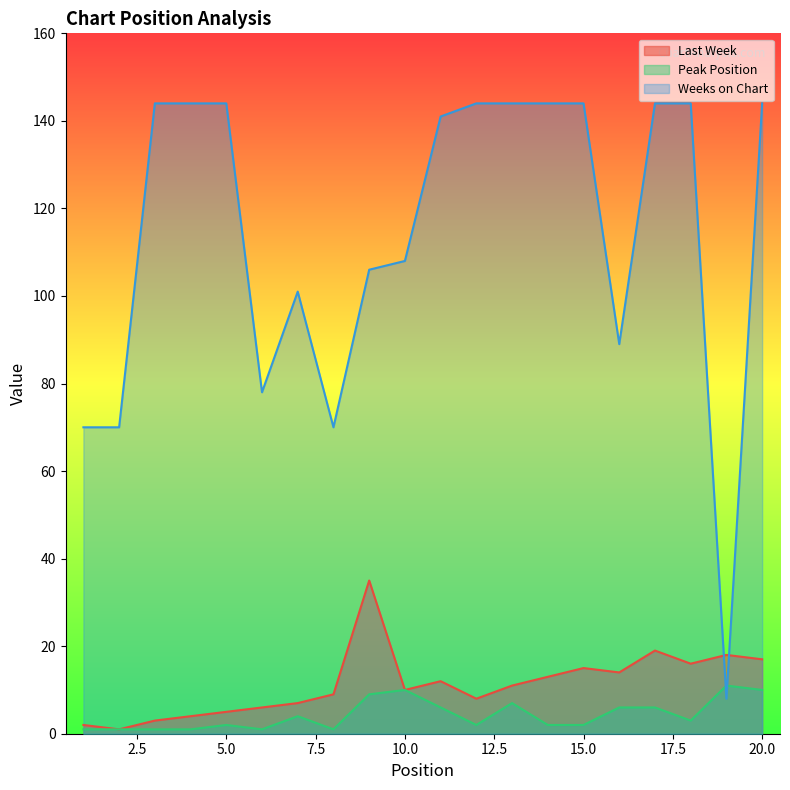

What is the minimum value for Weeks on Chart?

8